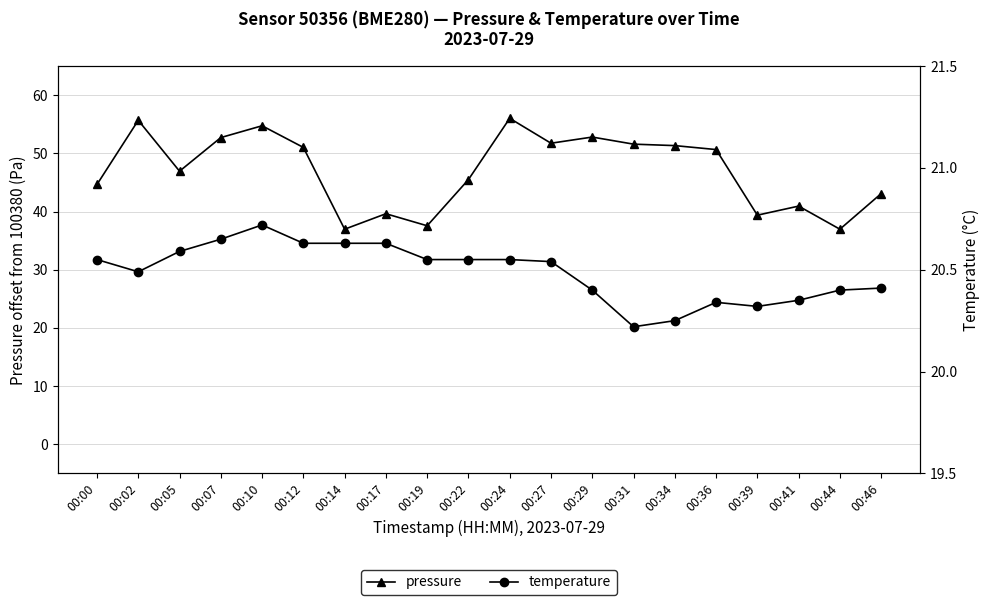

The value of pressure at 00:27 is 36.1. True or false?

False